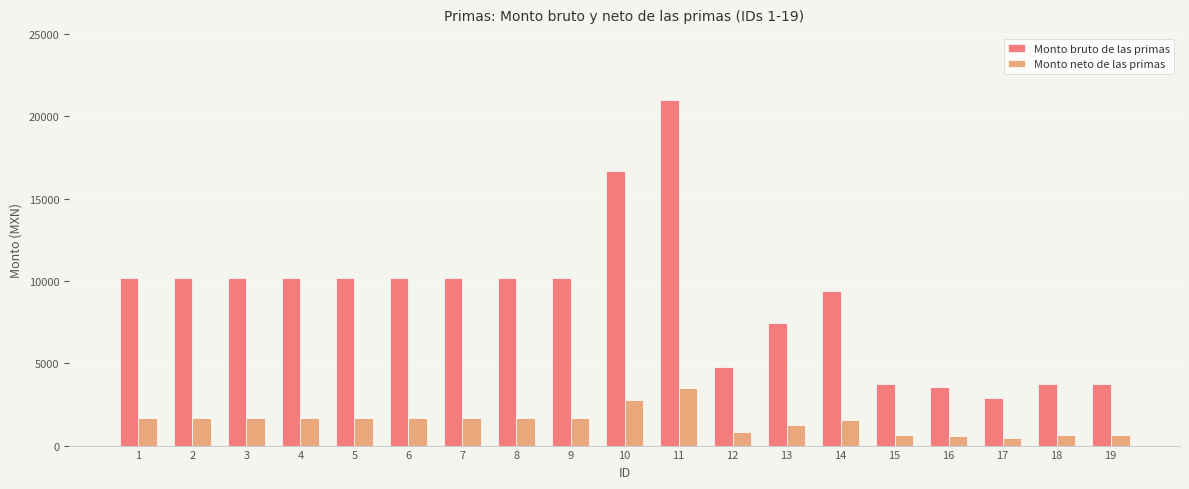

The value of Monto bruto de las primas at 1 is 10177.0. True or false?

True